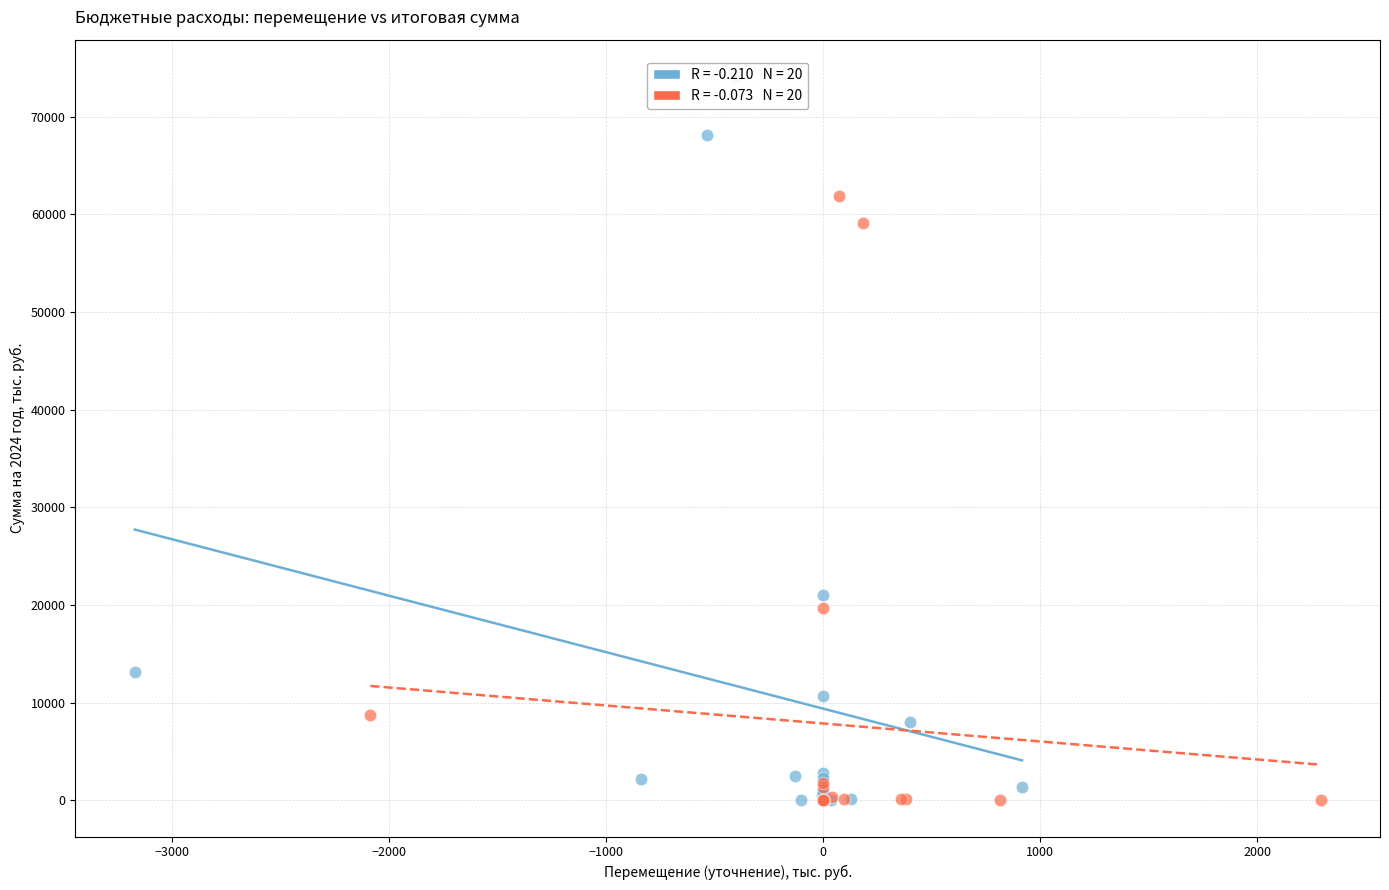

Which series contains the highest Y value?

Предоставление субсидий бюджетным